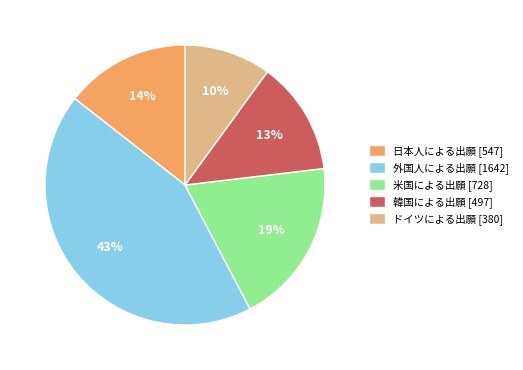

Does any single category account for the majority?

No